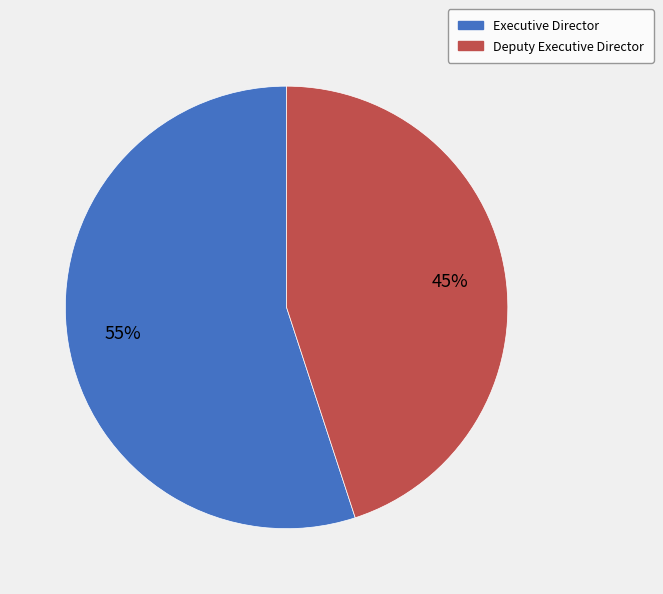

To the nearest percent, what is the combined percentage of Deputy Executive Director and Executive Director?

100%